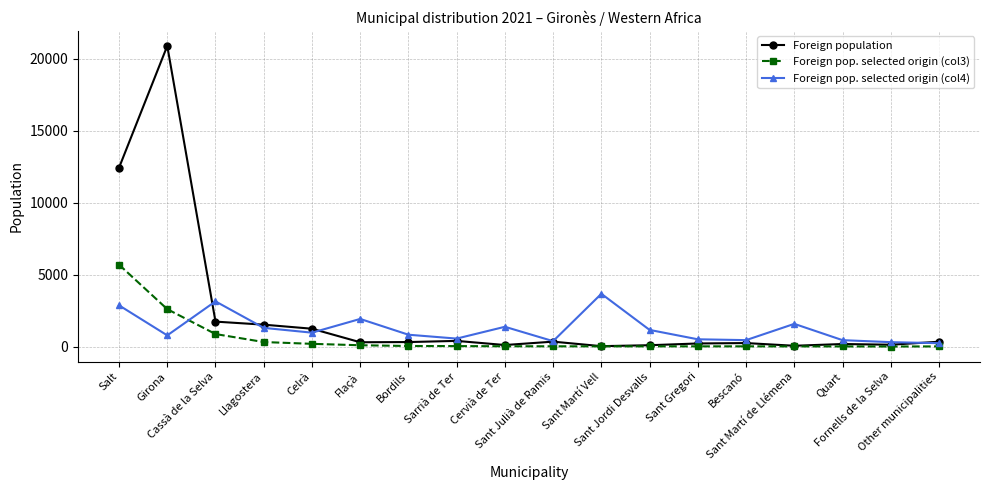

Between Celrà and Other municipalities, which series saw the biggest shift?

Foreign population